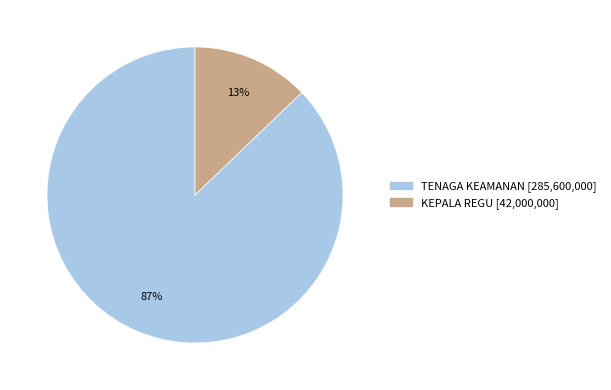

Count the number of slices in the pie.

2